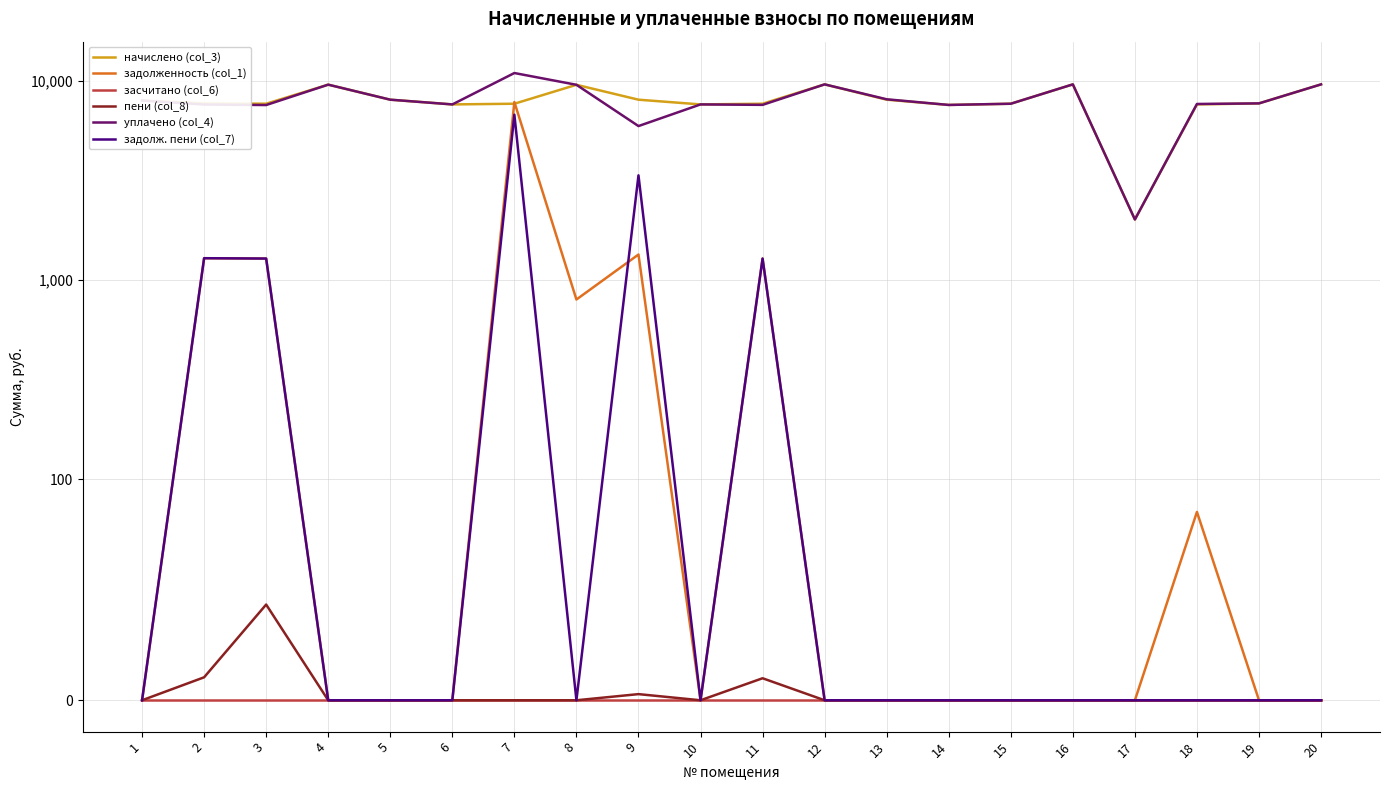

What is the difference between the maximum and minimum values in the уплачено (col_4) series?

8980.2